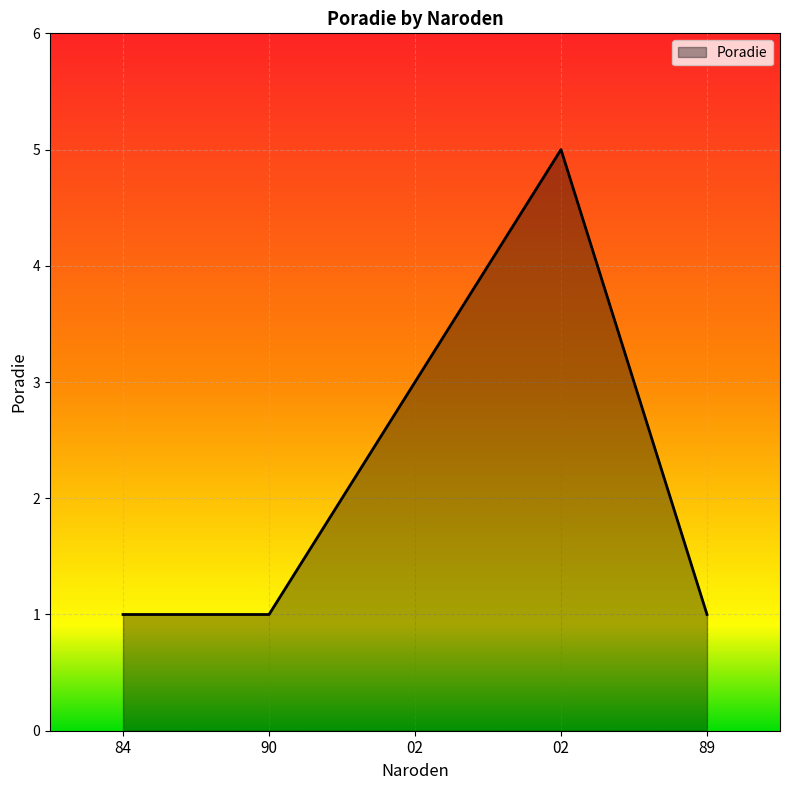

True or false: the data shows 1 at 89.

True